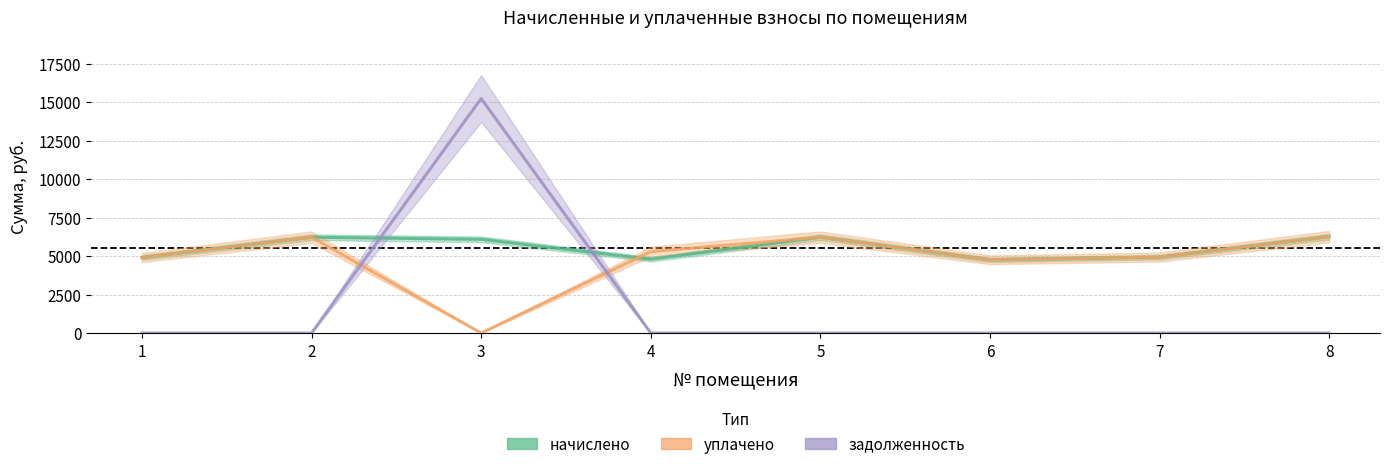

Between which two adjacent categories do начислено and задолженность first intersect?

2 and 3